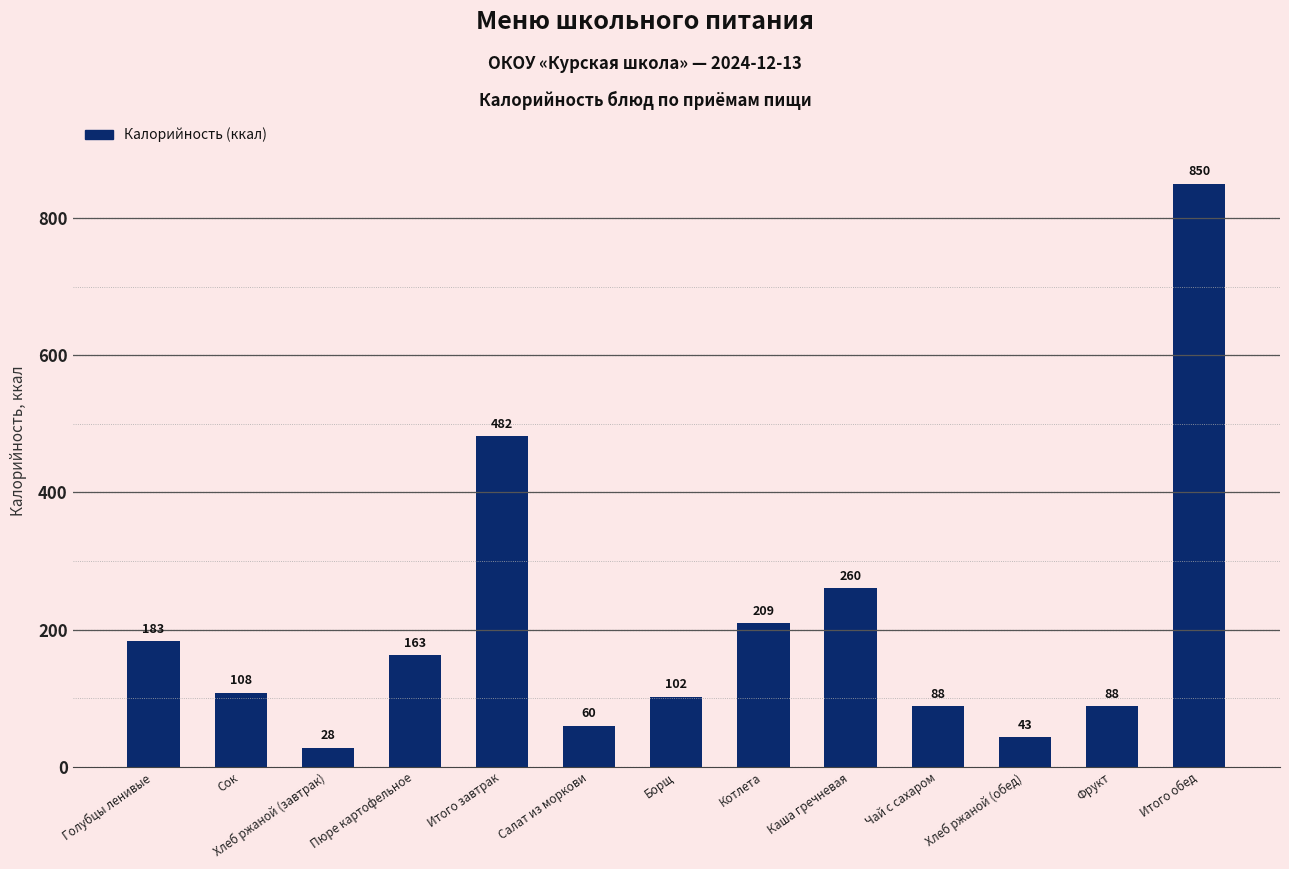

Between Пюре картофельное and Котлета, which is larger?

Котлета